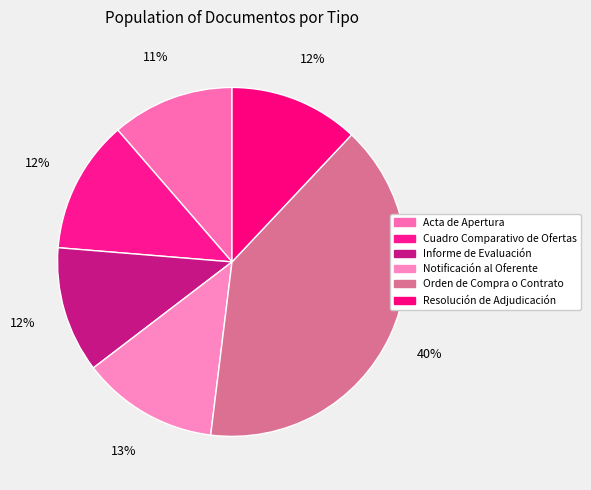

Which slice is the largest?

Orden de Compra o Contrato